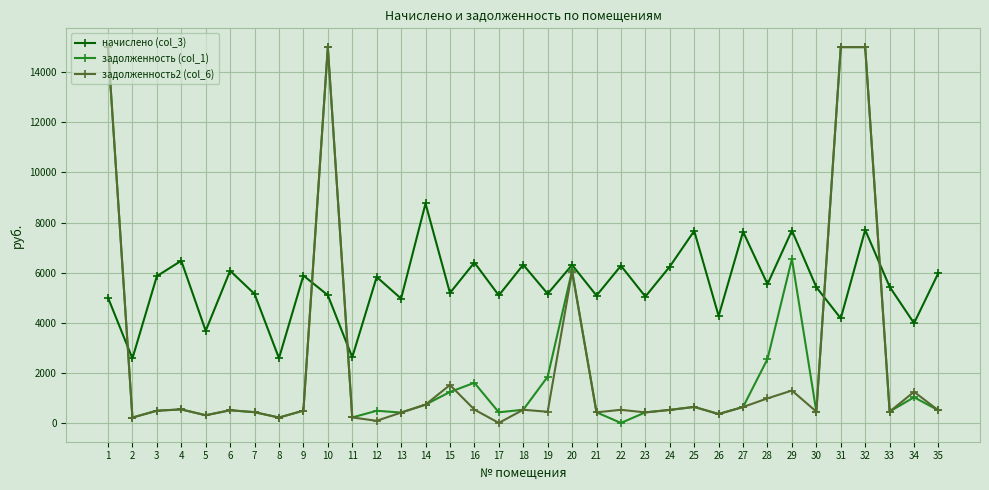

How many data points in задолженность2 (col_6) are less than 506?

17